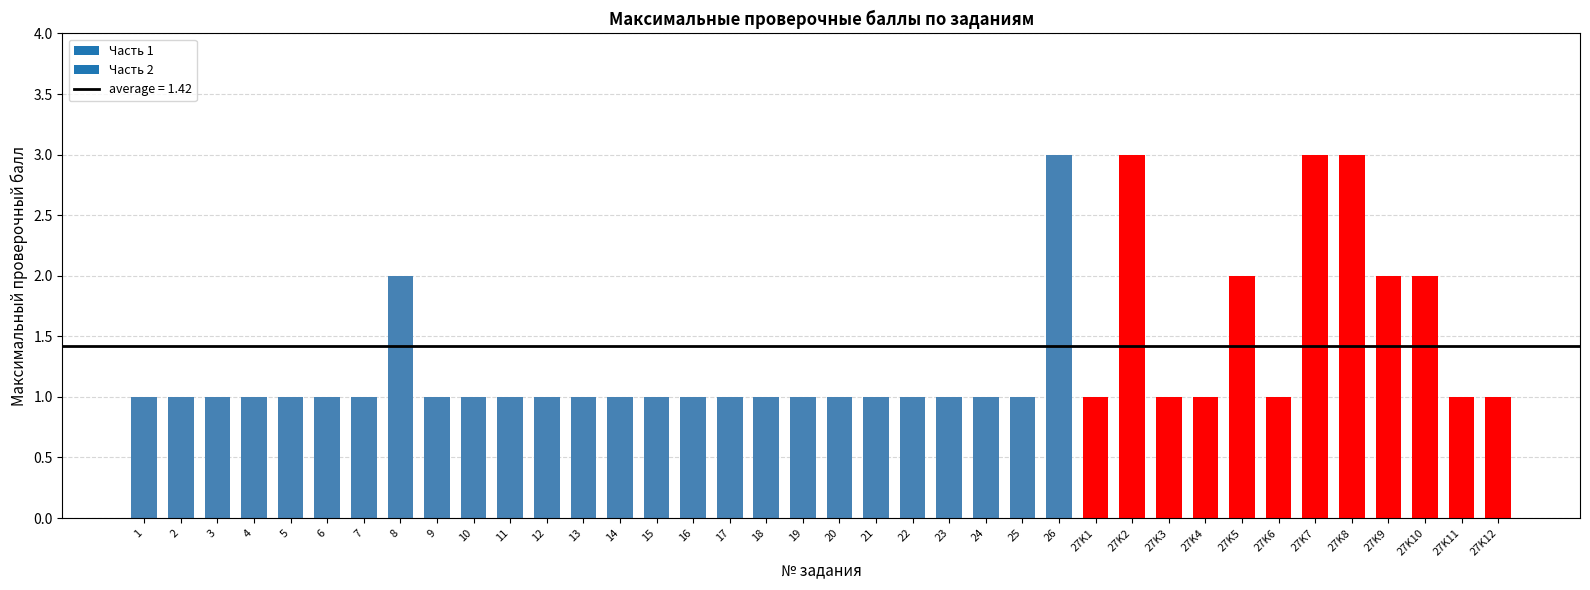

Approximately how many times larger is the value at 12 compared to 11?

1.0